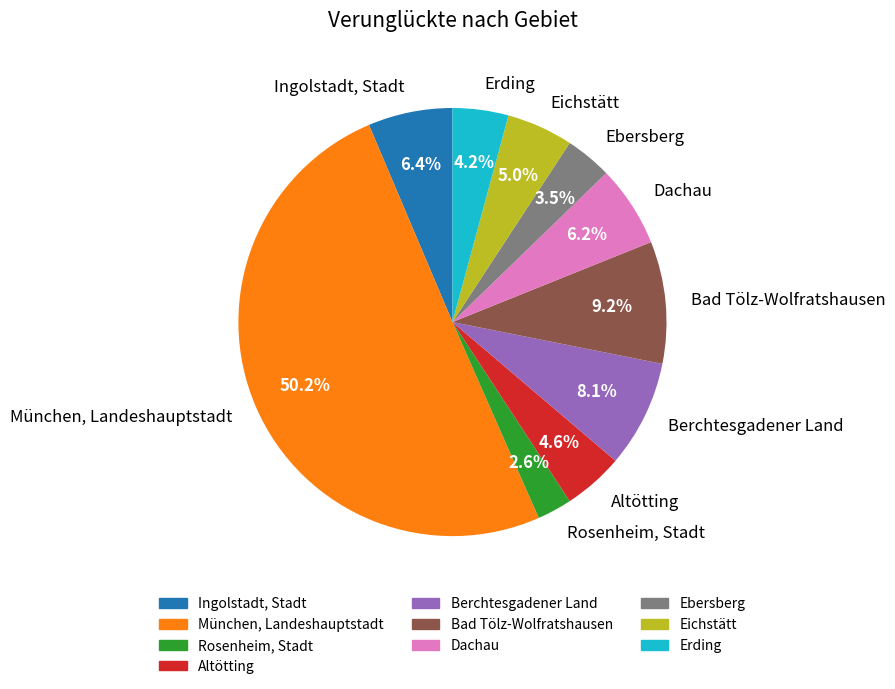

To the nearest percent, what is the difference between the largest and smallest slice percentages?

48%